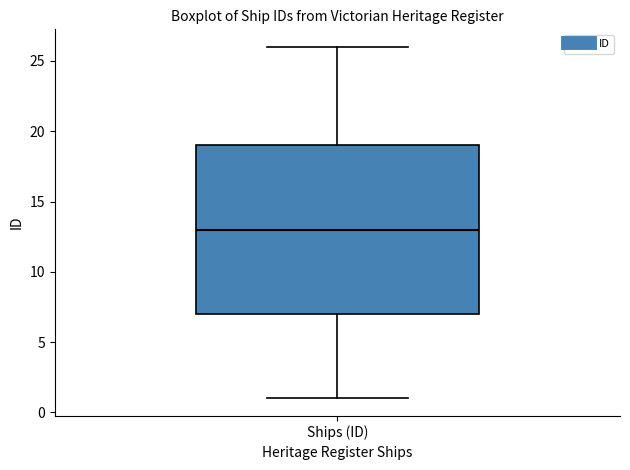

Read this box plot against the y-axis: the position of the median line, the range covered by the box, and the ends of both whiskers. The values are not printed on the chart, so give them approximately, as read against the axis.

median 13, box 7 to 19, whiskers 1 to 26